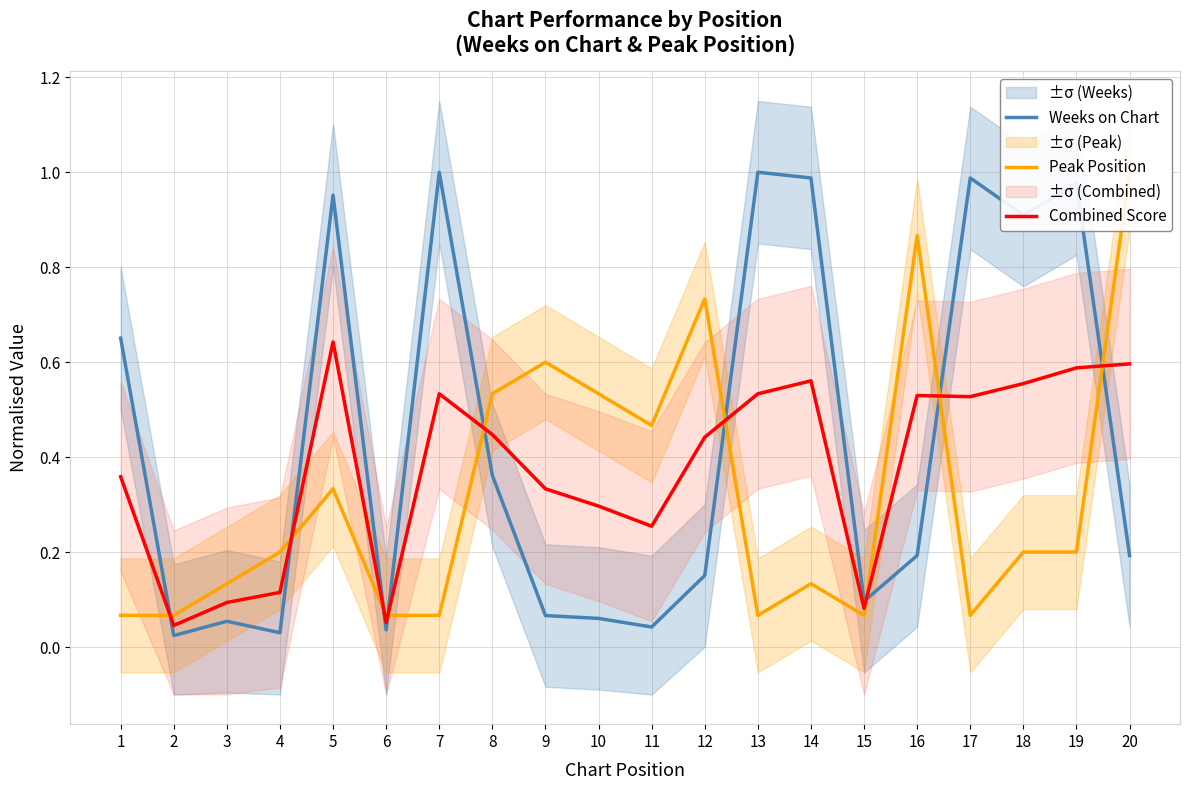

List the series in order of their peak value, highest first.

Weeks on Chart, Peak Position, Combined Score